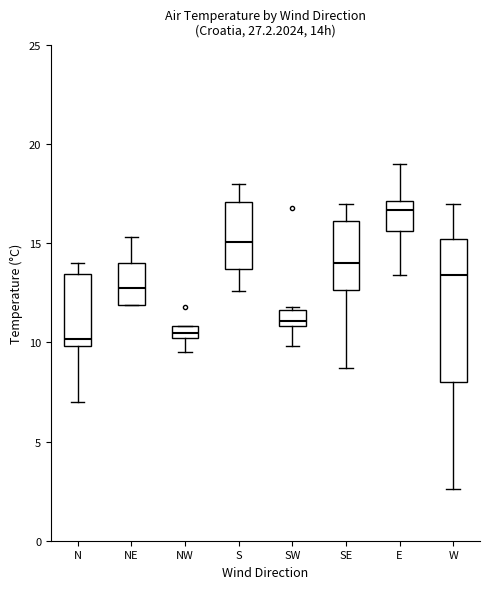

Comparing the boxes themselves (not the whiskers), which one is the tallest?

W